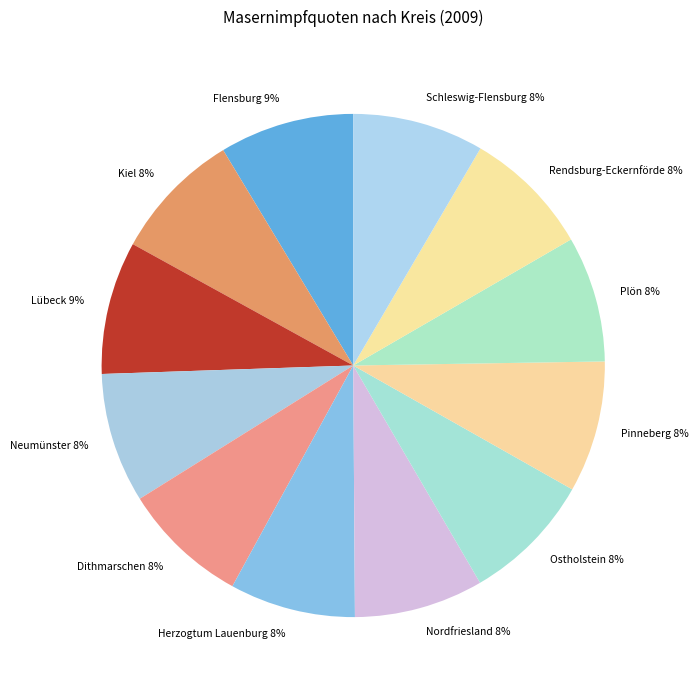

Is it true that Schleswig-Flensburg 8% is 8% of the pie?

True